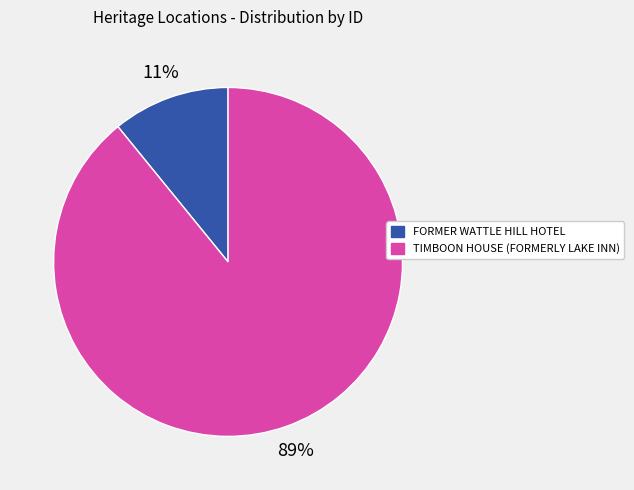

Which has a higher value, TIMBOON HOUSE (FORMERLY LAKE INN) or FORMER WATTLE HILL HOTEL?

TIMBOON HOUSE (FORMERLY LAKE INN)